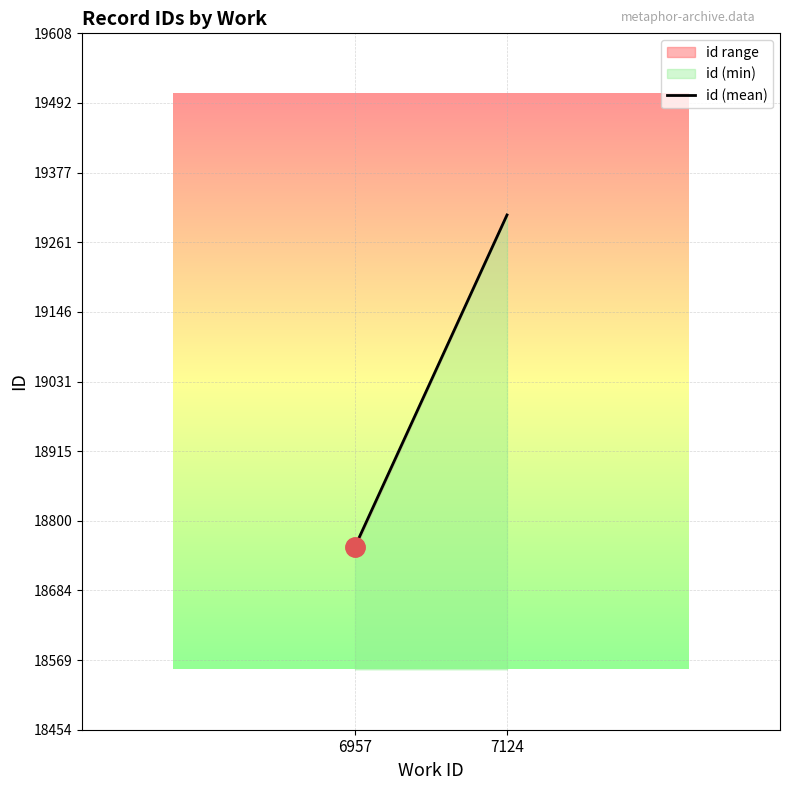

What is the value of the 1st point from the left?

18757.5